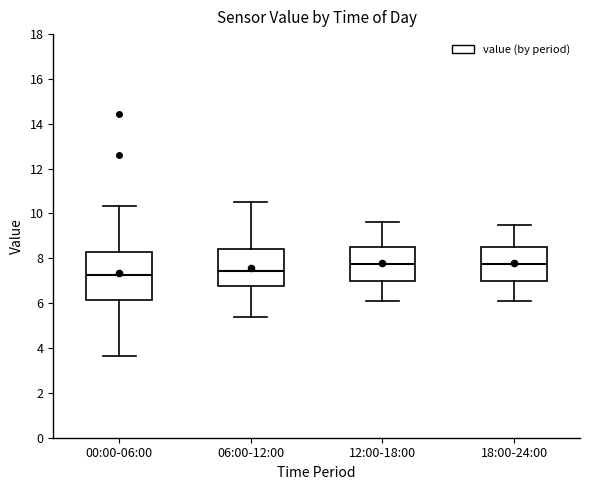

Reading left to right, read every box against the y-axis: the position of its median line, the range the box covers, and the ends of its whiskers. The values are not printed on the chart, so give them approximately, as read against the axis.

00:00-06:00: median 7.2, box 6.2 to 8.2, whiskers 3.6 to 10.4
06:00-12:00: median 7.4, box 6.8 to 8.4, whiskers 5.4 to 10.6
12:00-18:00: median 7.8, box 7.0 to 8.6, whiskers 6.2 to 9.6
18:00-24:00: median 7.8, box 7.0 to 8.6, whiskers 6.2 to 9.6